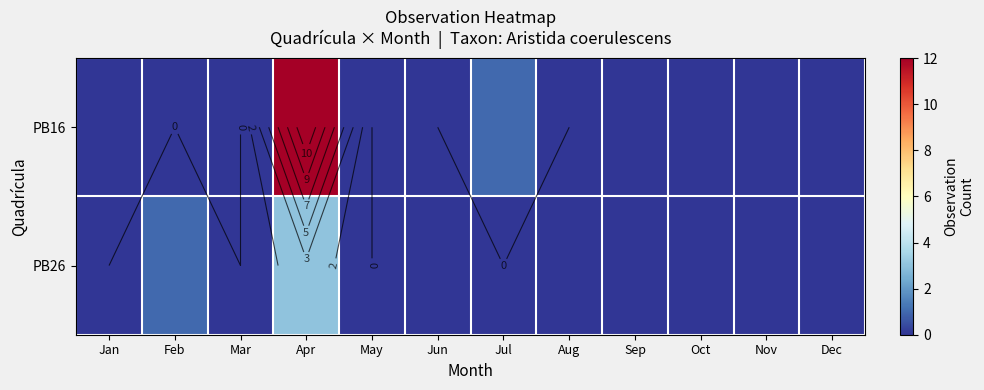

How many values in the PB26 series exceed 0?

2